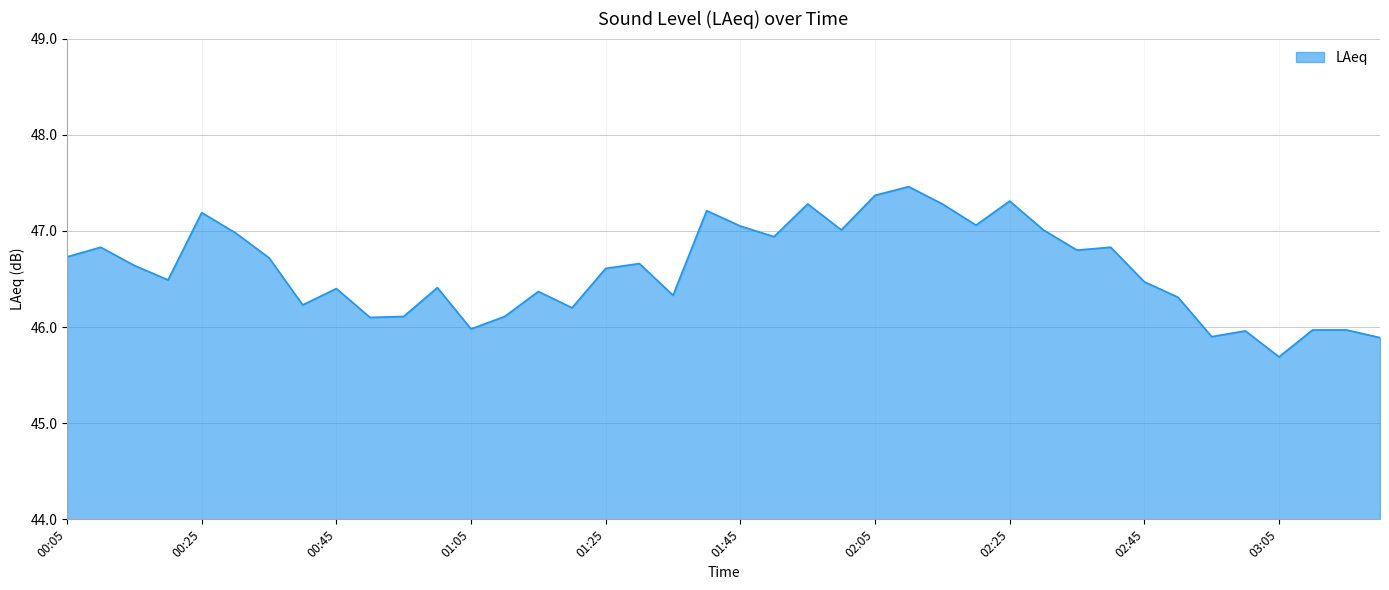

What is the minimum value shown in the chart?

45.7